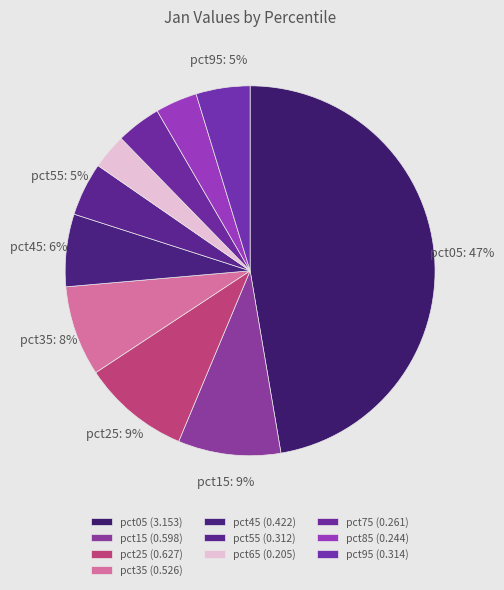

How many segments does this pie chart have?

10